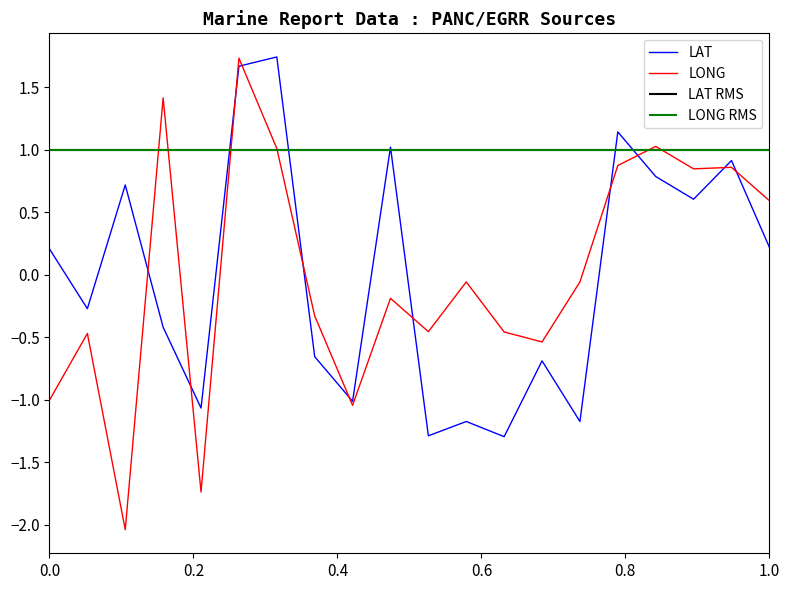

True or false: LONG has a value of -0.0 at 11.

False